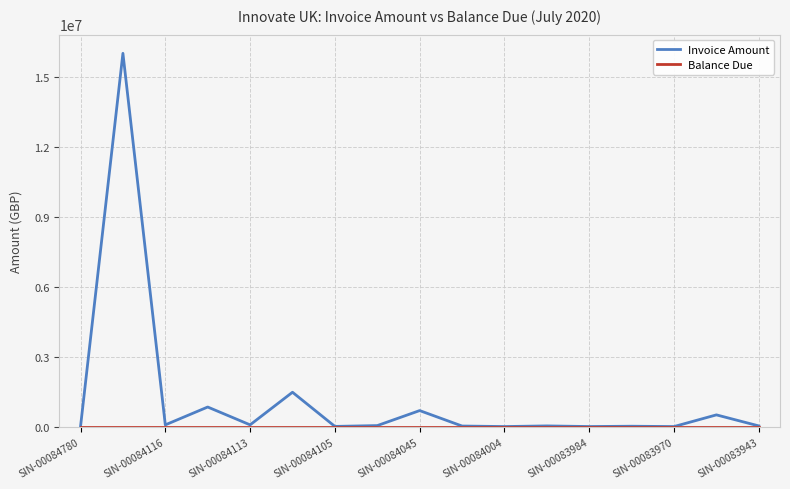

What is the average value of the Invoice Amount series?

1188189.0